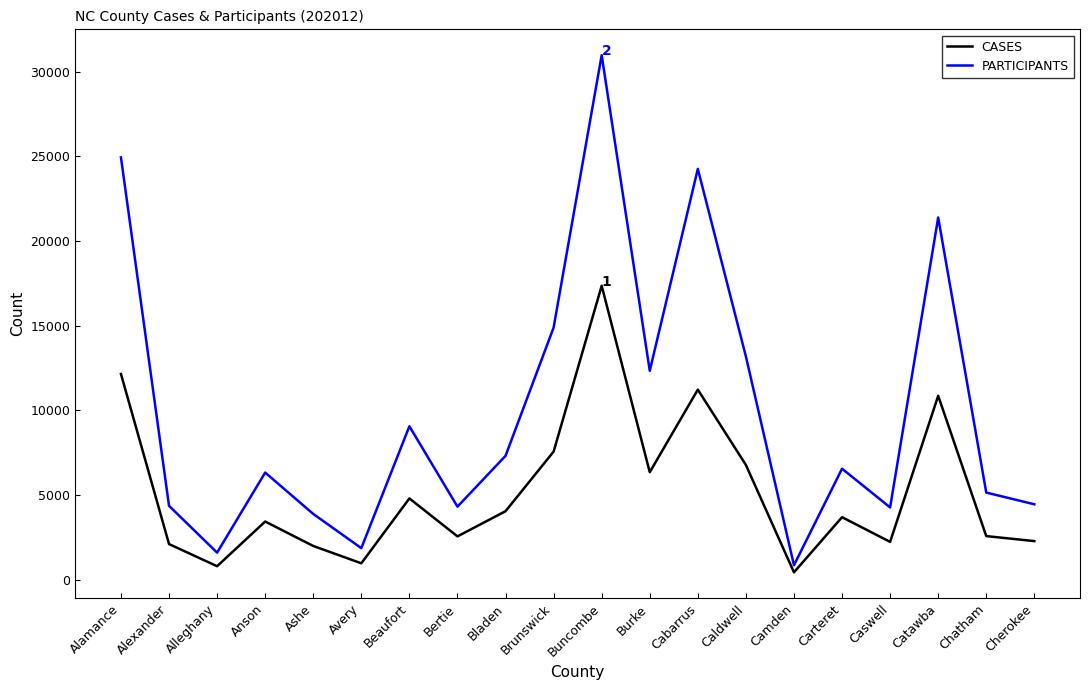

The PARTICIPANTS series shows 1970 at Carteret. True or false?

False